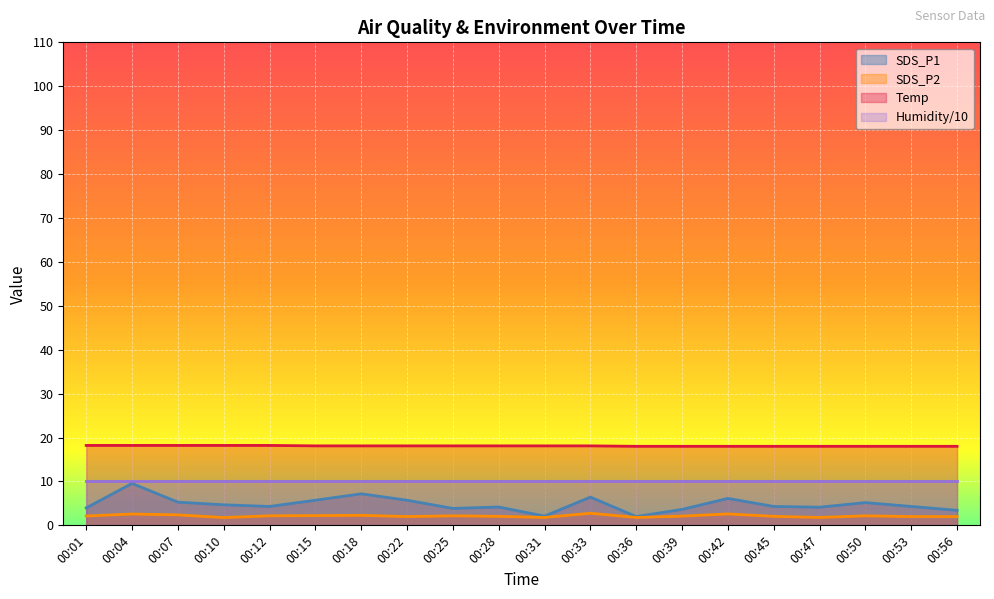

What is the value of the Temp point at the 7th from the left?

18.1